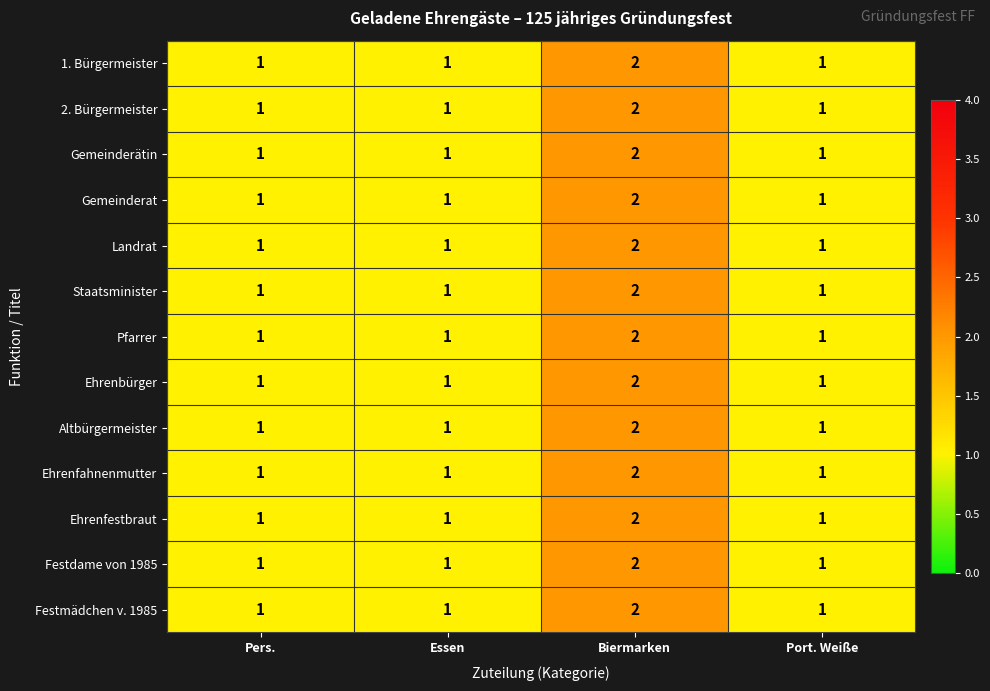

What is the sum of all Pfarrer values?

5